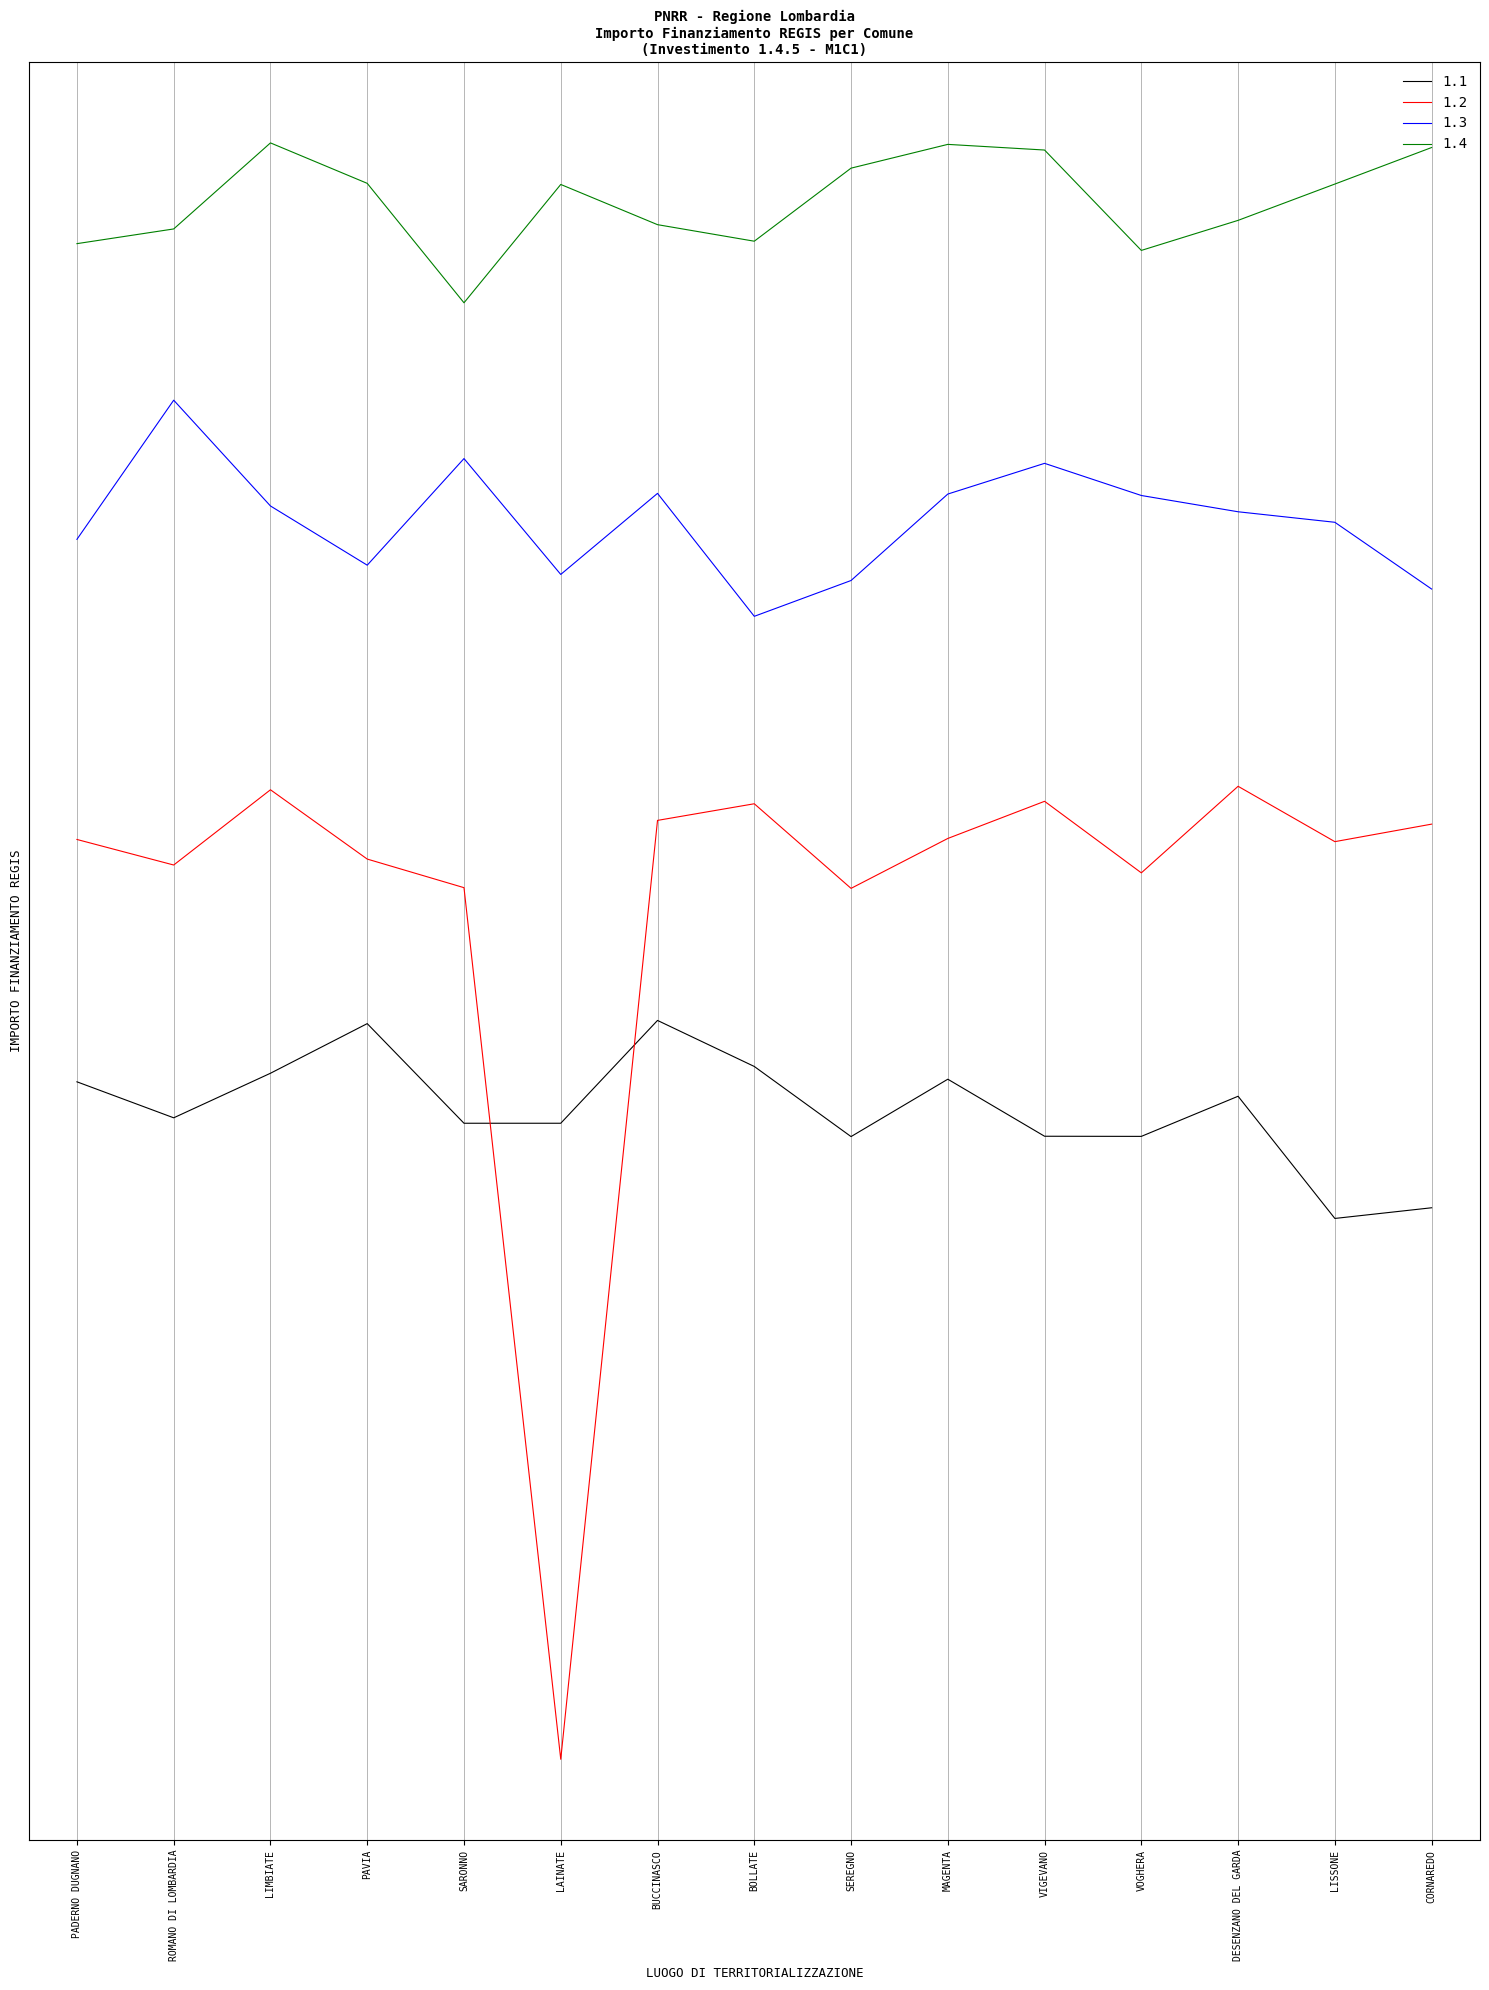

Does the chart have visible grid lines?

Yes